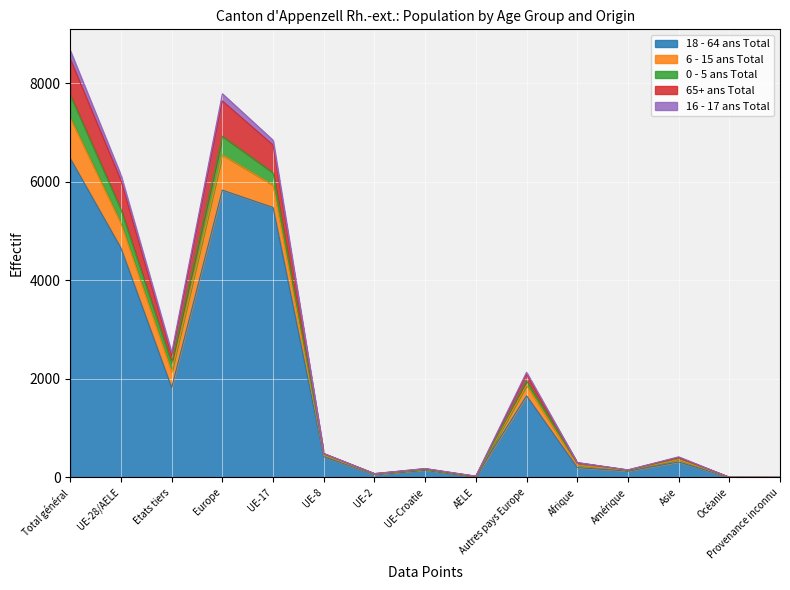

At how many categories does at least one series exceed 7368?

2